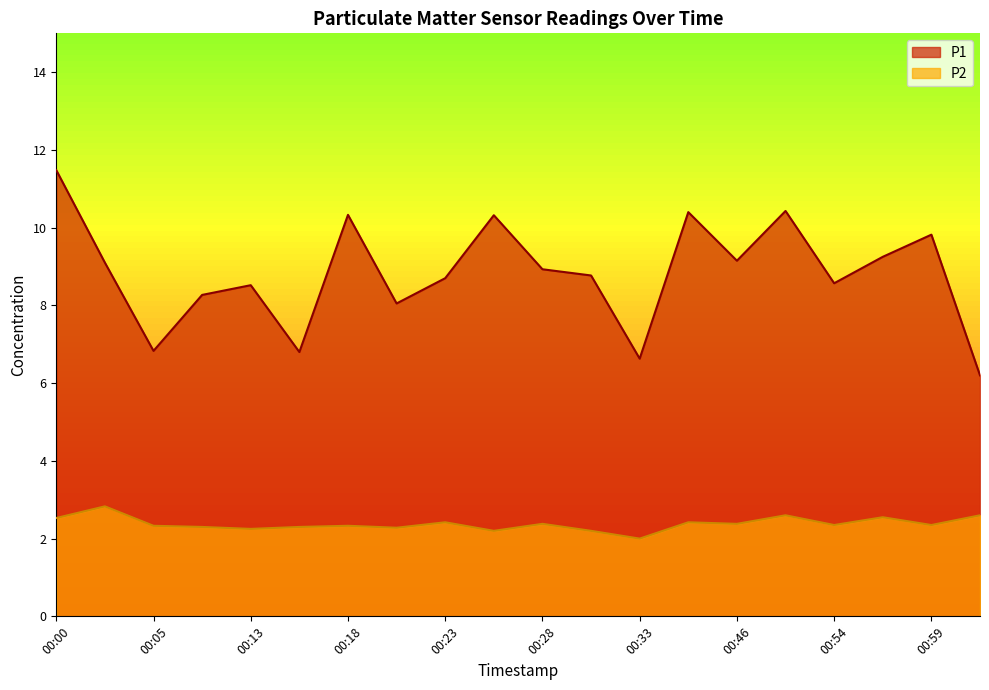

Reading left to right, list all the values displayed in this chart.

P1: 11.5	9.1	6.8	8.3	8.5	6.8	10.3	8.1	8.7	10.3	8.9	8.8	6.6	10.4	9.2	10.4	8.6	9.2	9.8	6.2
P2: 2.5	2.8	2.3	2.3	2.2	2.3	2.3	2.3	2.4	2.2	2.4	2.2	2.0	2.4	2.4	2.6	2.4	2.5	2.4	2.6